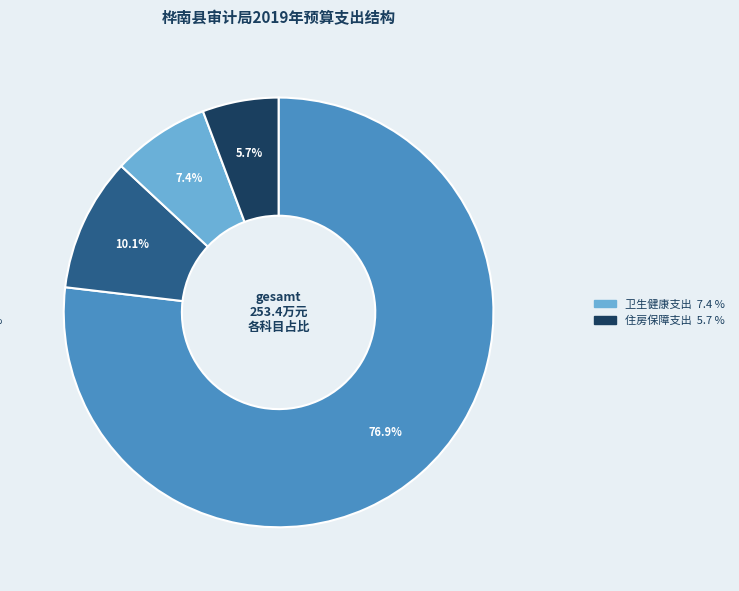

Is there a majority slice in this chart?

Yes